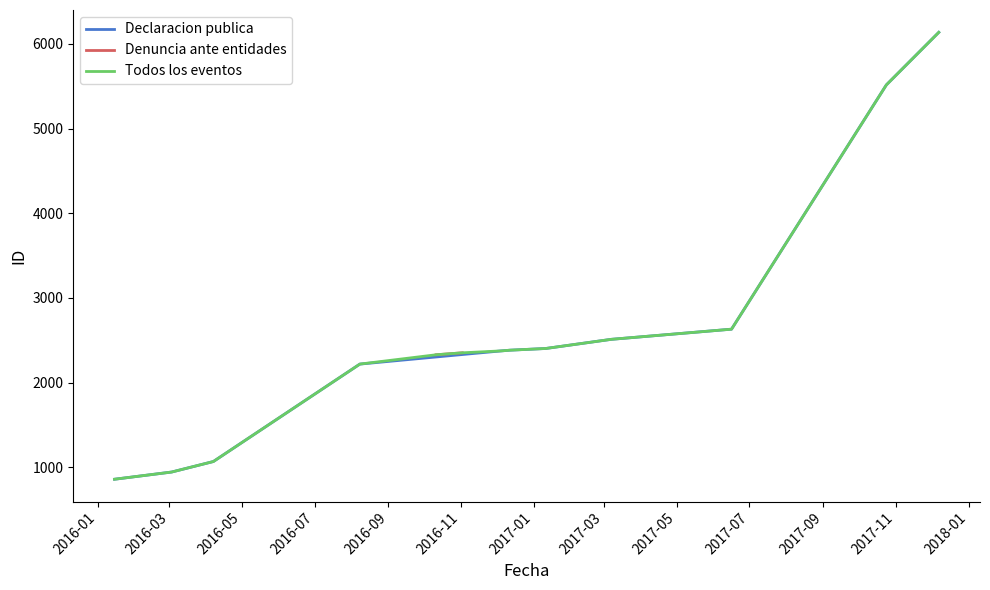

What is the highest value of the Declaracion publica series?

6135